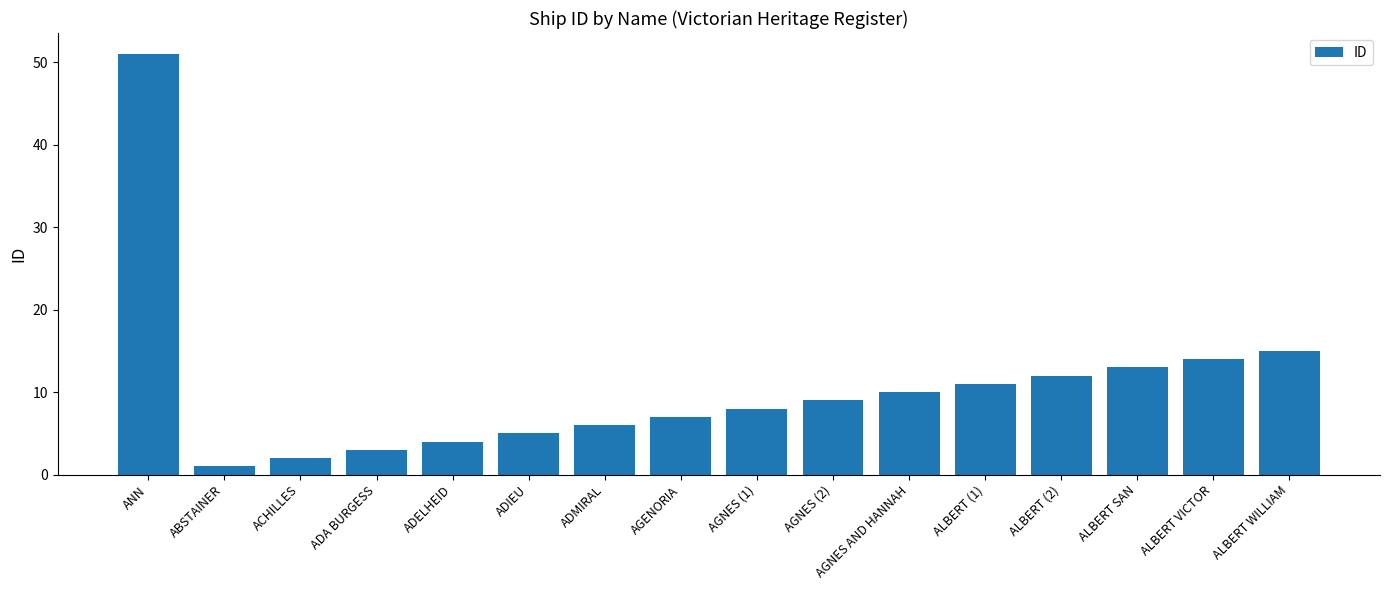

Rank the categories by value from highest to lowest.

ANN, ALBERT WILLIAM, ALBERT VICTOR, ALBERT SAN, ALBERT (2), ALBERT (1), AGNES AND HANNAH, AGNES (2), AGNES (1), AGENORIA, ADMIRAL, ADIEU, ADELHEID, ADA BURGESS, ACHILLES, ABSTAINER